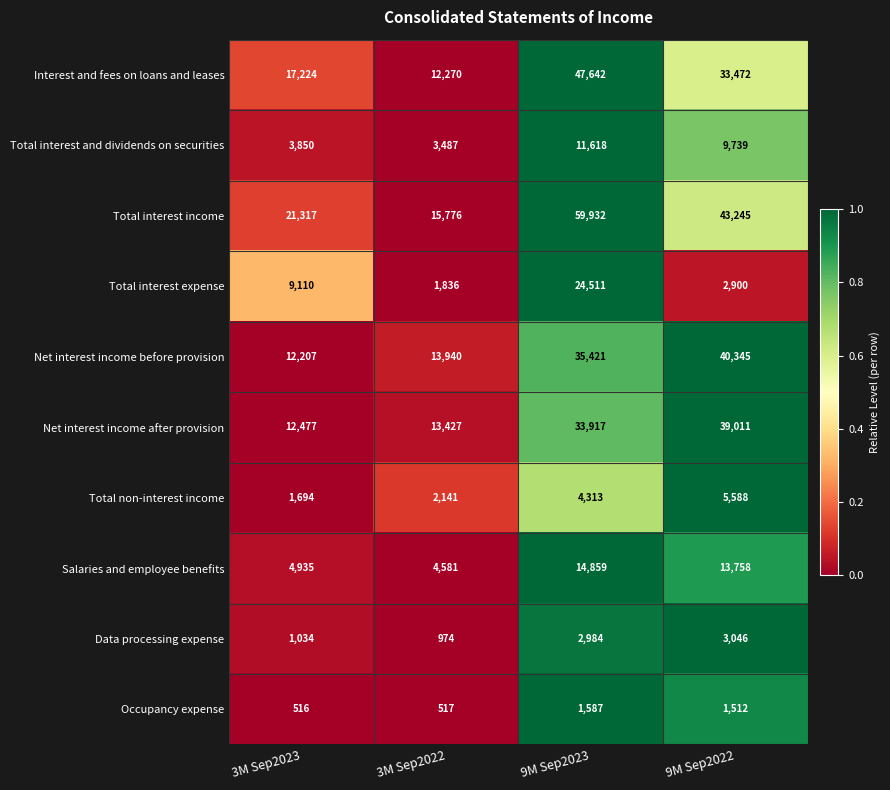

Which category has the lowest value in the Total non-interest income series?

3M Sep2023